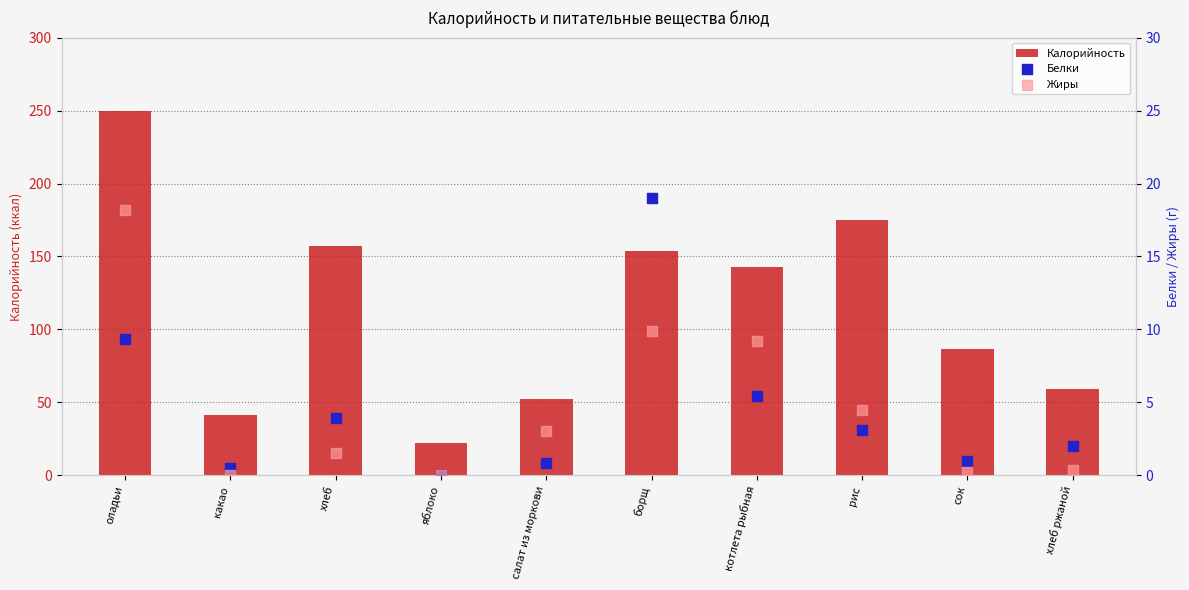

At which category is the sum across all series the highest?

оладьи